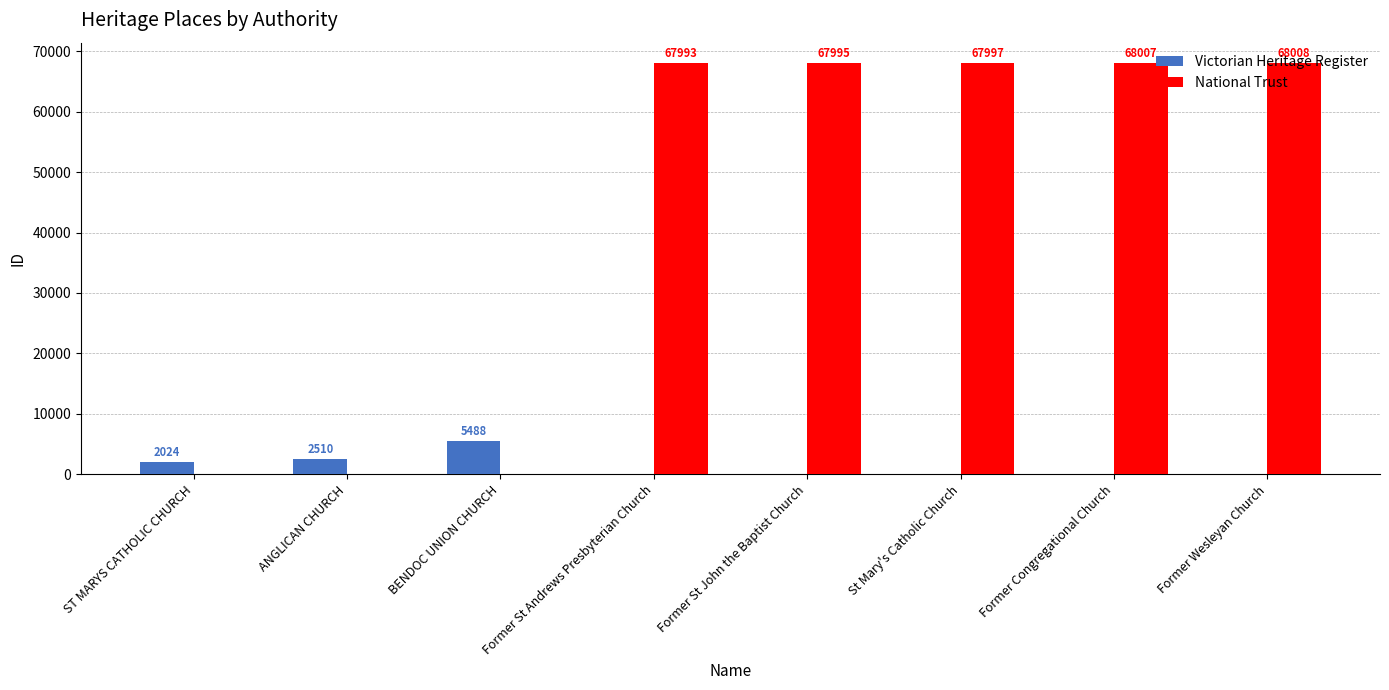

Does the chart contain stacked bars?

No